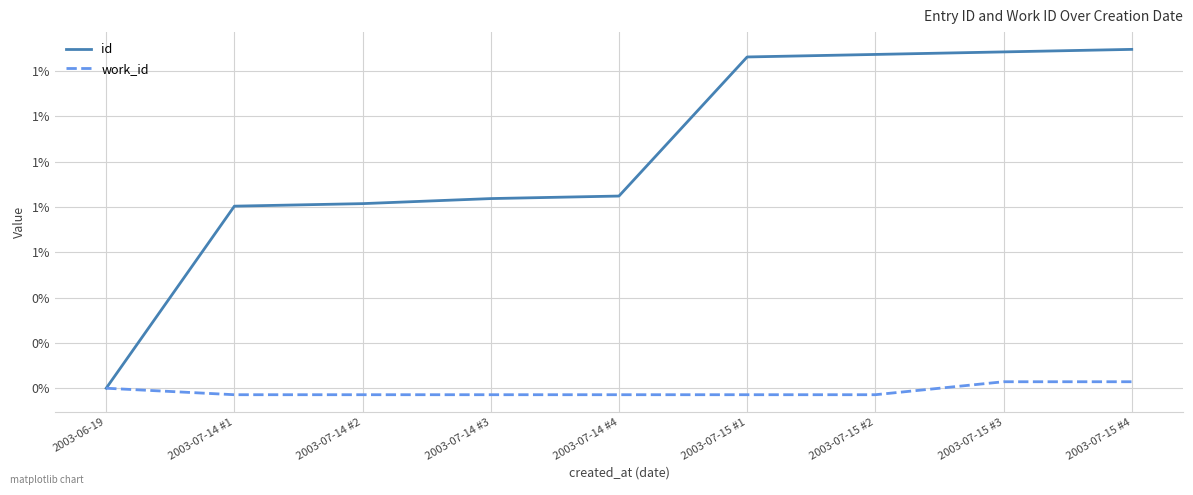

True or false: id and work_id cross at least once.

False